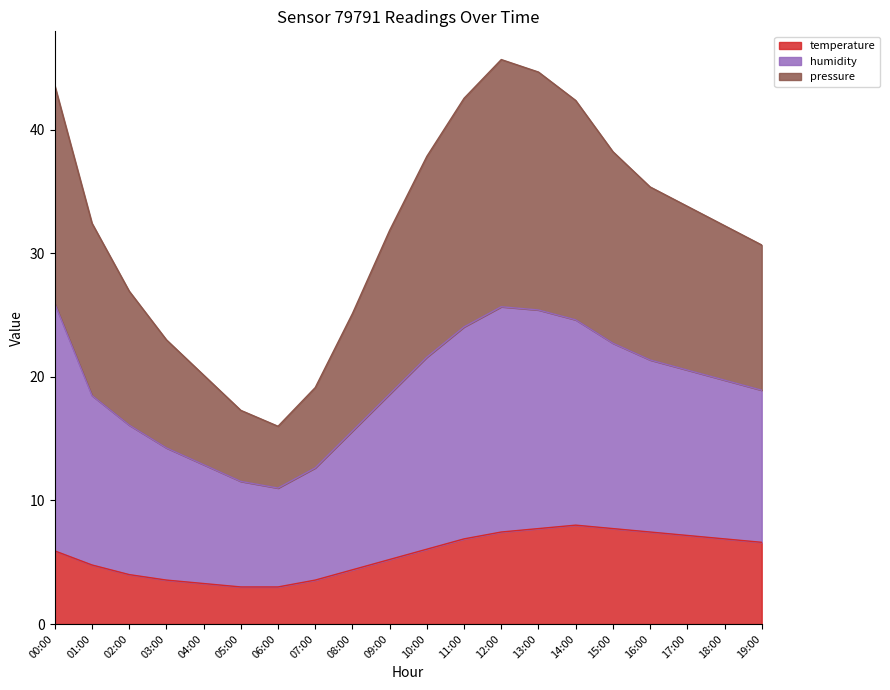

How many interior local valleys does the pressure series have?

1